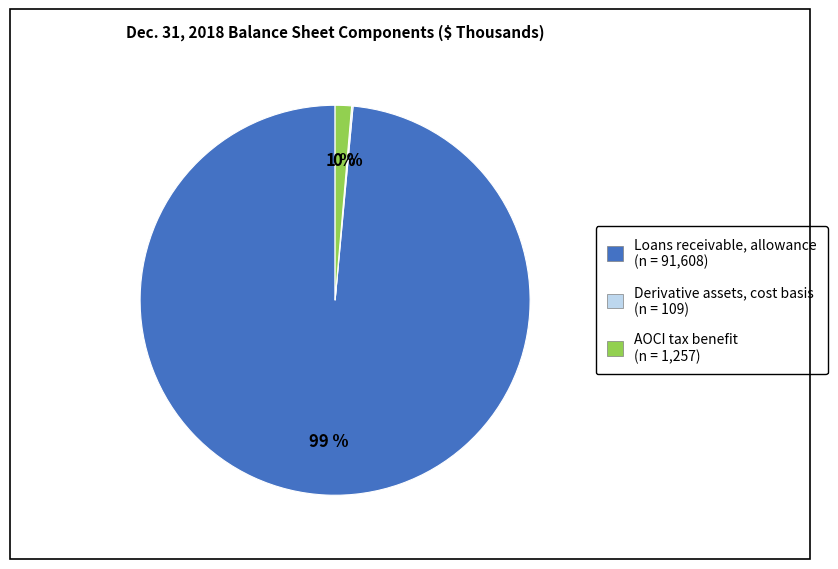

What is the largest slice in the pie chart?

Loans receivable, allowance